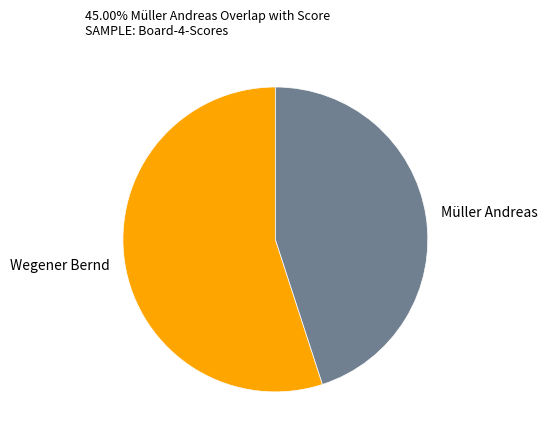

What is the majority slice?

Wegener Bernd